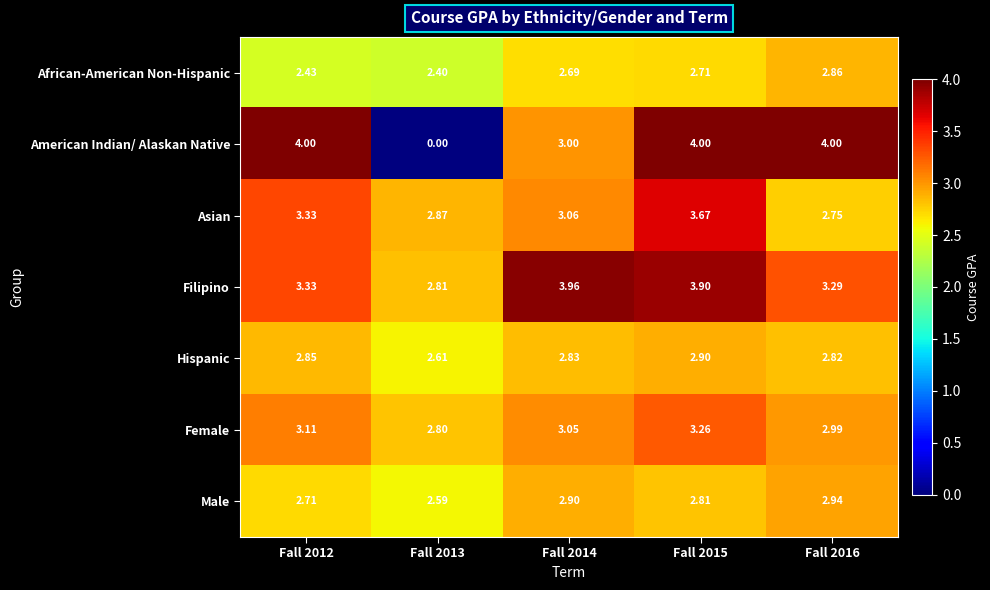

Is the value of American Indian/ Alaskan Native at Fall 2016 greater than the value of Female at Fall 2012?

Yes